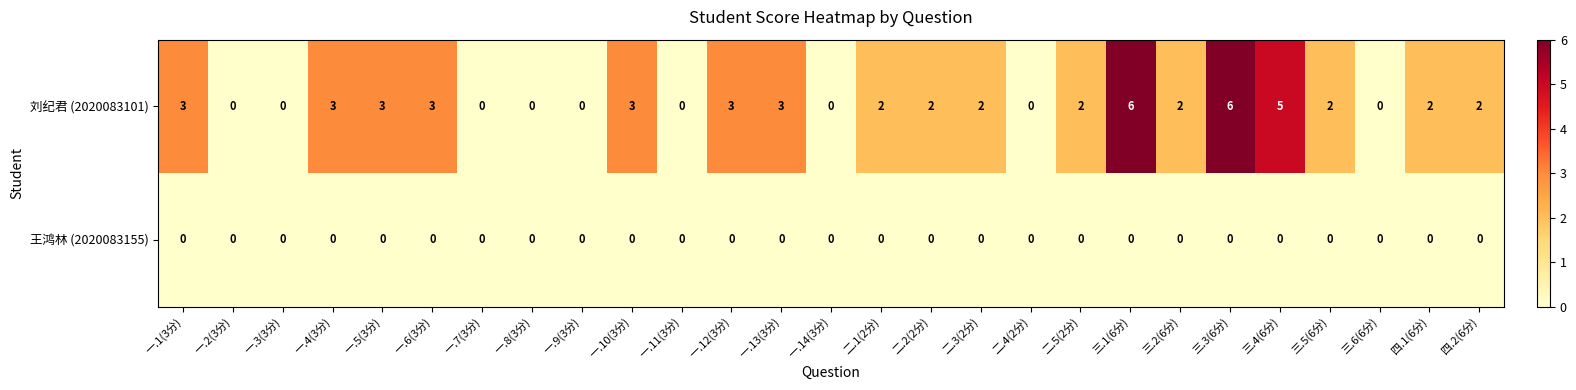

Which series has the largest total across all categories?

刘纪君 (2020083101)